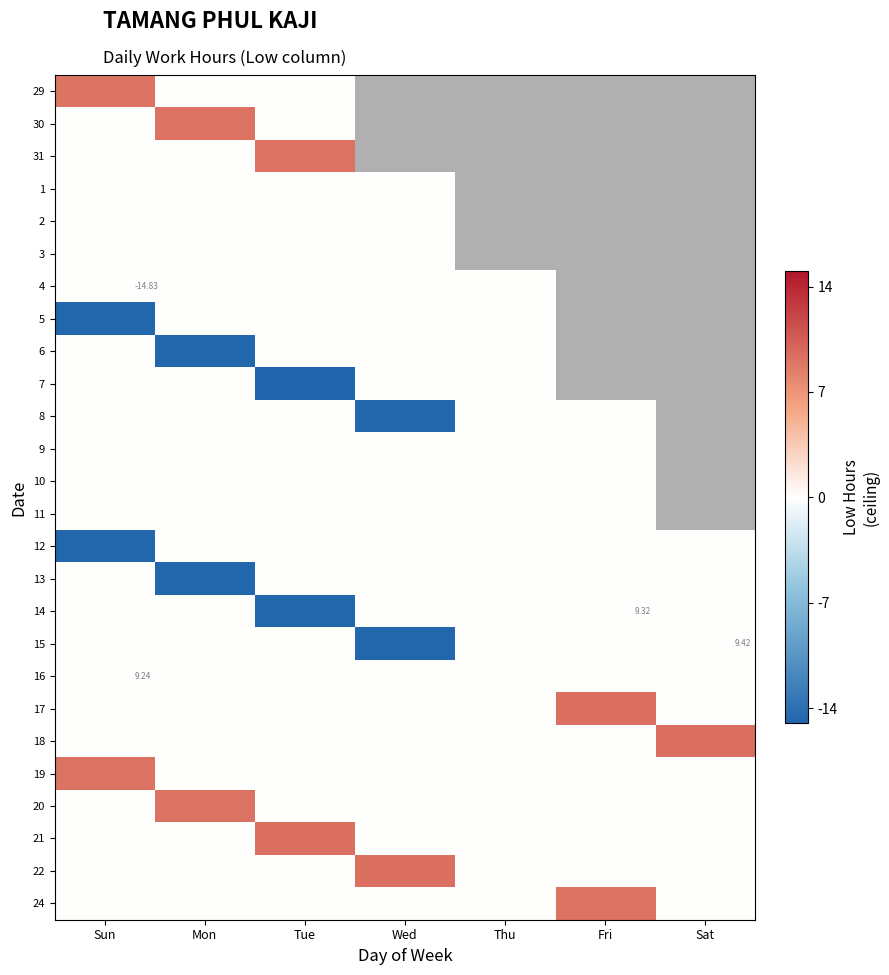

What is the maximum value for 17?

9.3